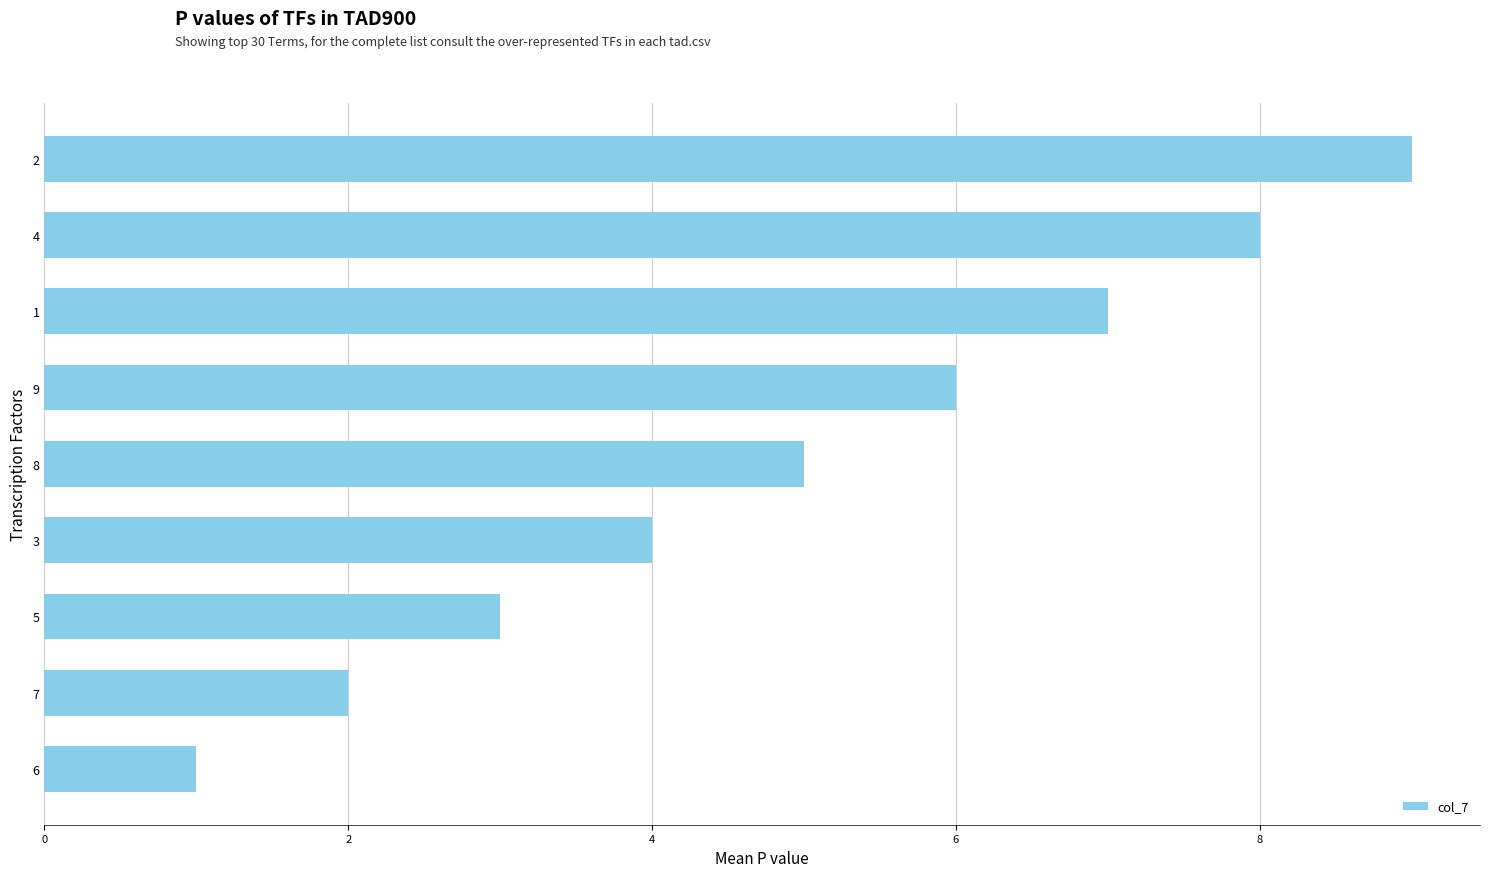

Rank the categories by value from lowest to highest.

6, 7, 5, 3, 8, 9, 1, 4, 2